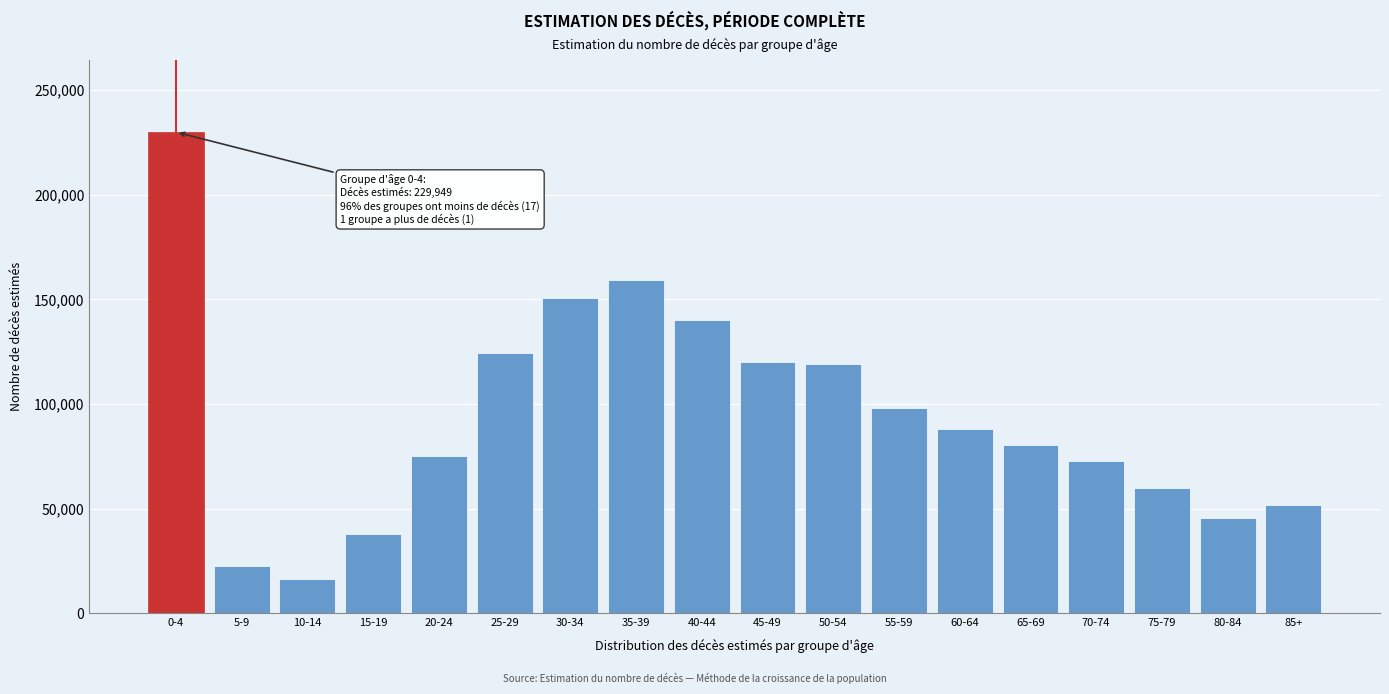

Is it true that the value at 85+ is 30991.5?

False